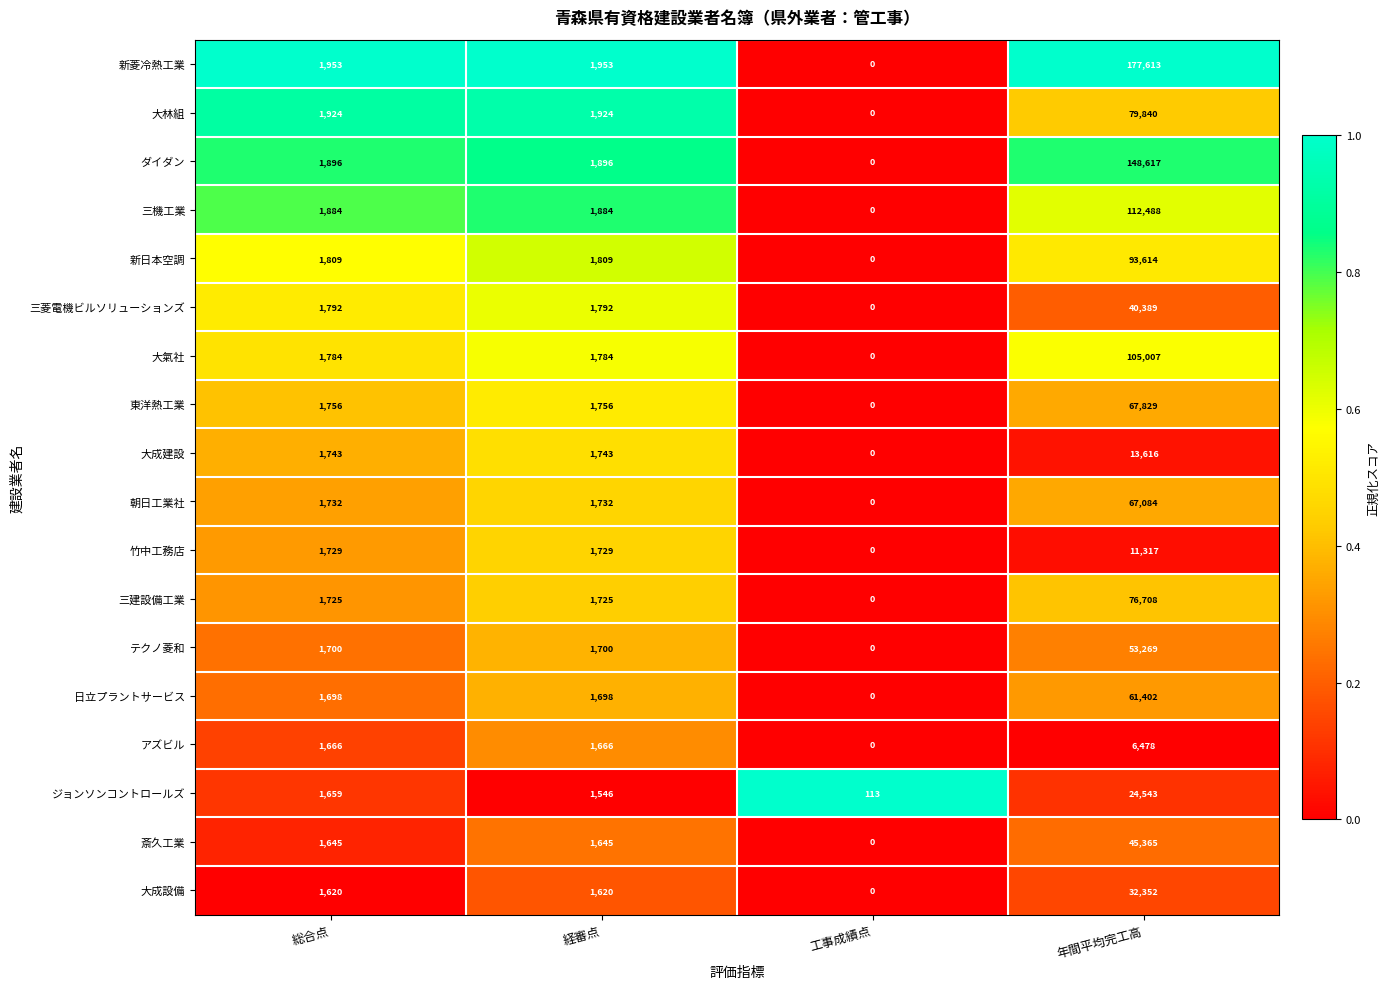

True or false: ジョンソンコントロールズ has a value of 32581 at 年間平均完工高.

False